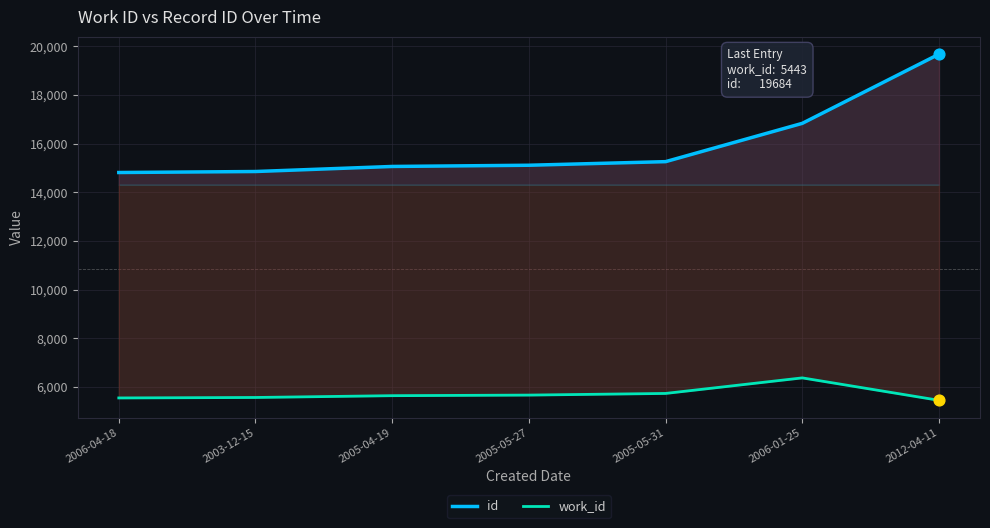

At which category is the sum across all series the highest?

2012-04-11